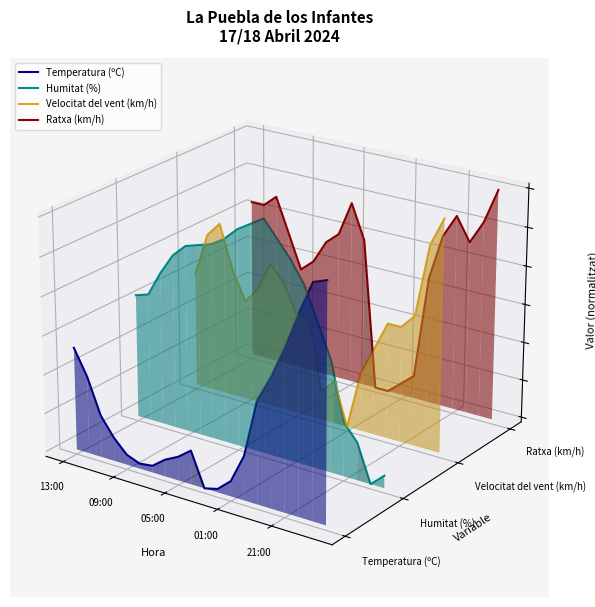

Which has a higher value, 09:00 or 13:00?

13:00